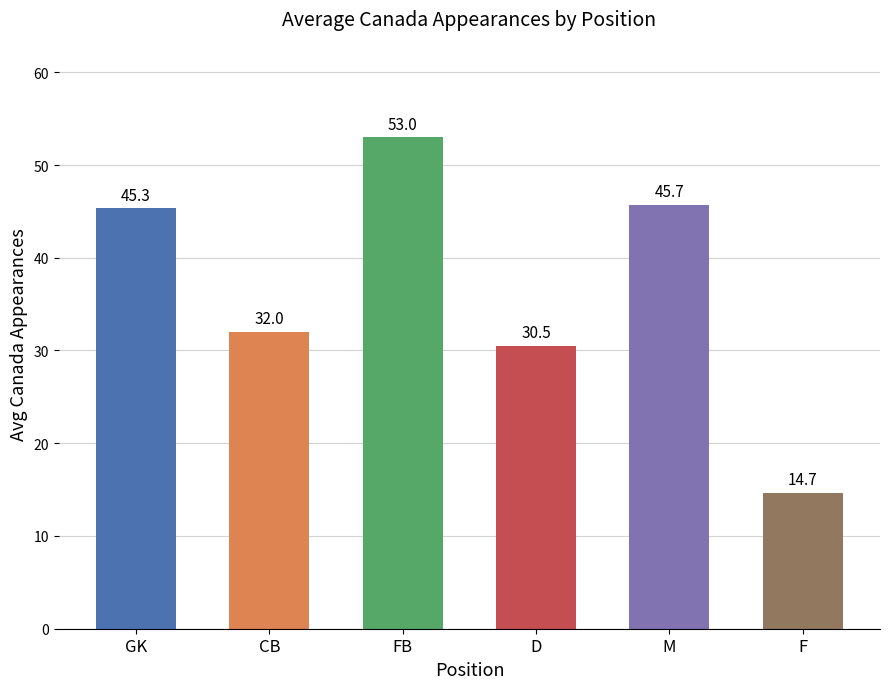

Is it true that the value at D is 30.5?

True